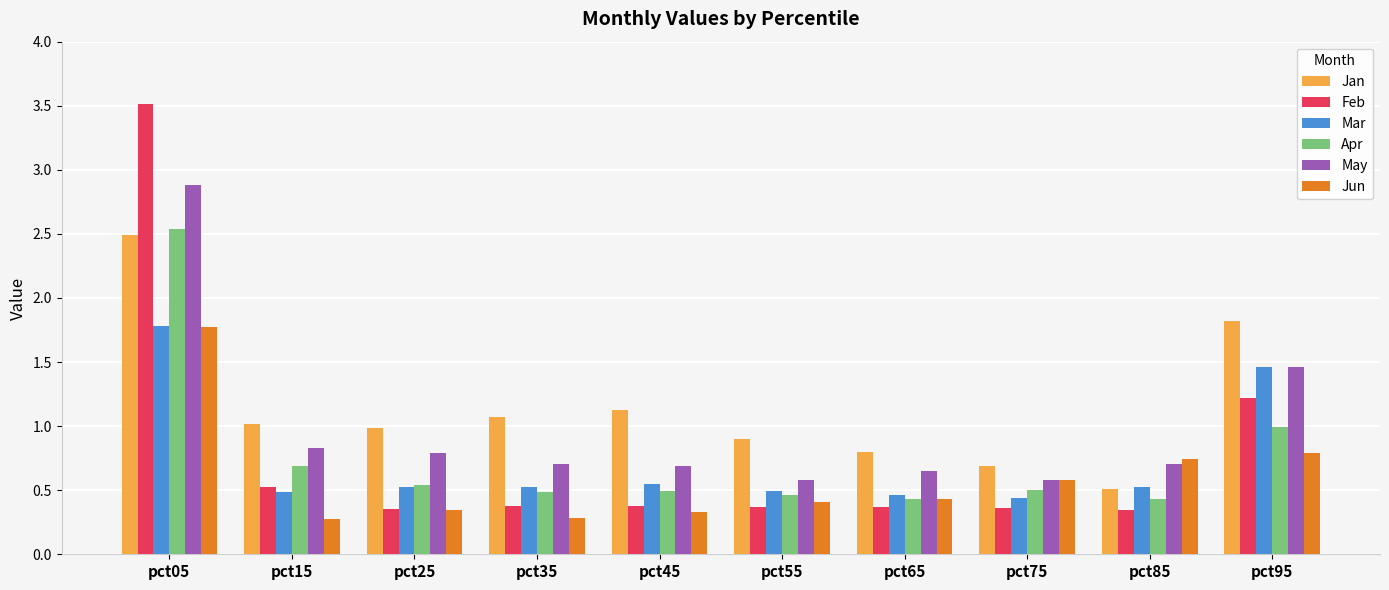

True or false: Apr has a value of 0.4 at pct65.

True